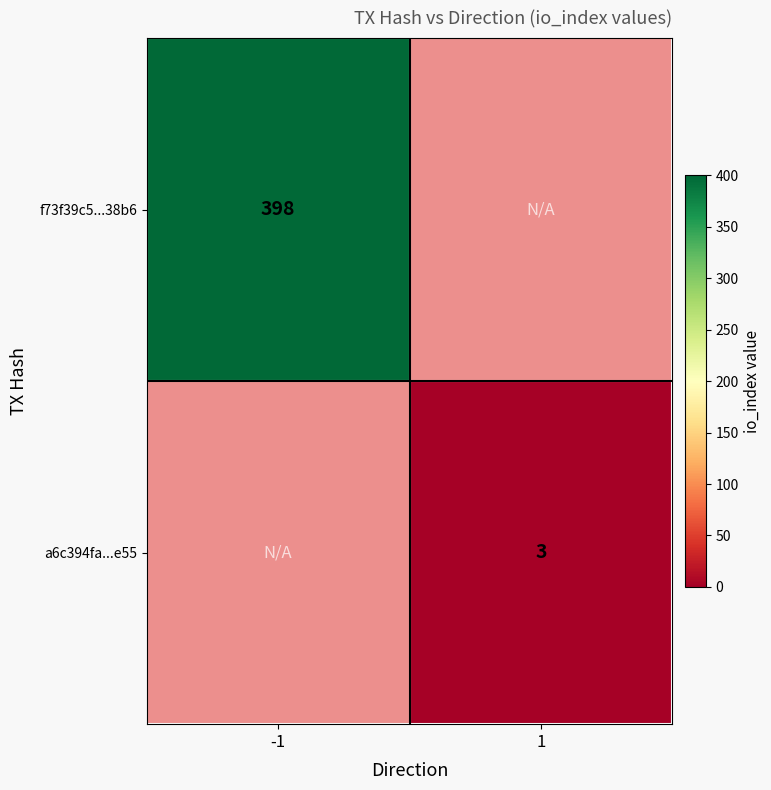

How many categories are shown in the chart?

2